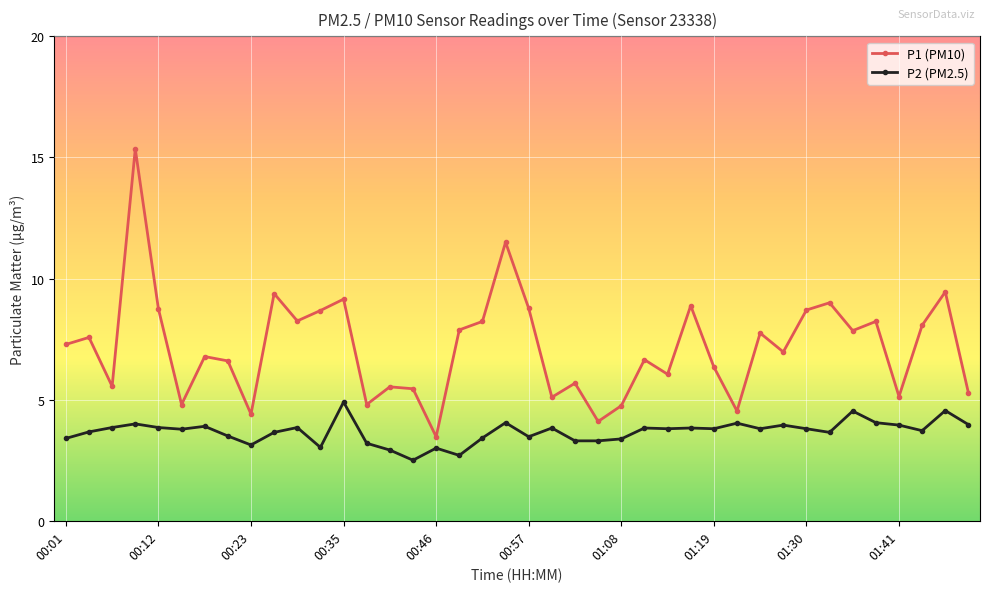

How many distinct data groups are displayed?

2